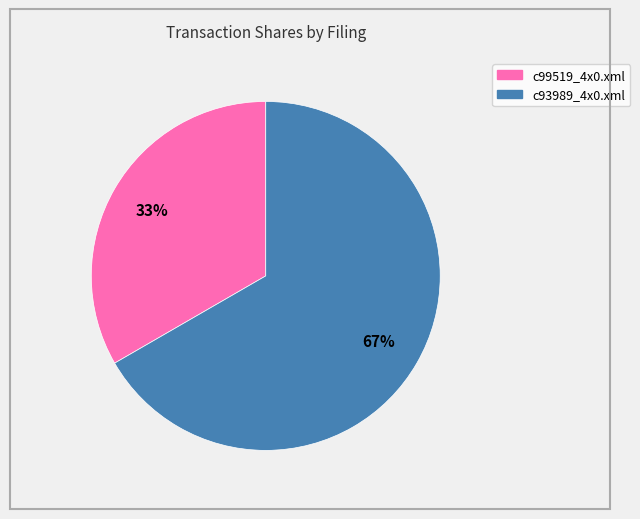

Rank the categories by value from lowest to highest.

c99519_4x0.xml, c93989_4x0.xml